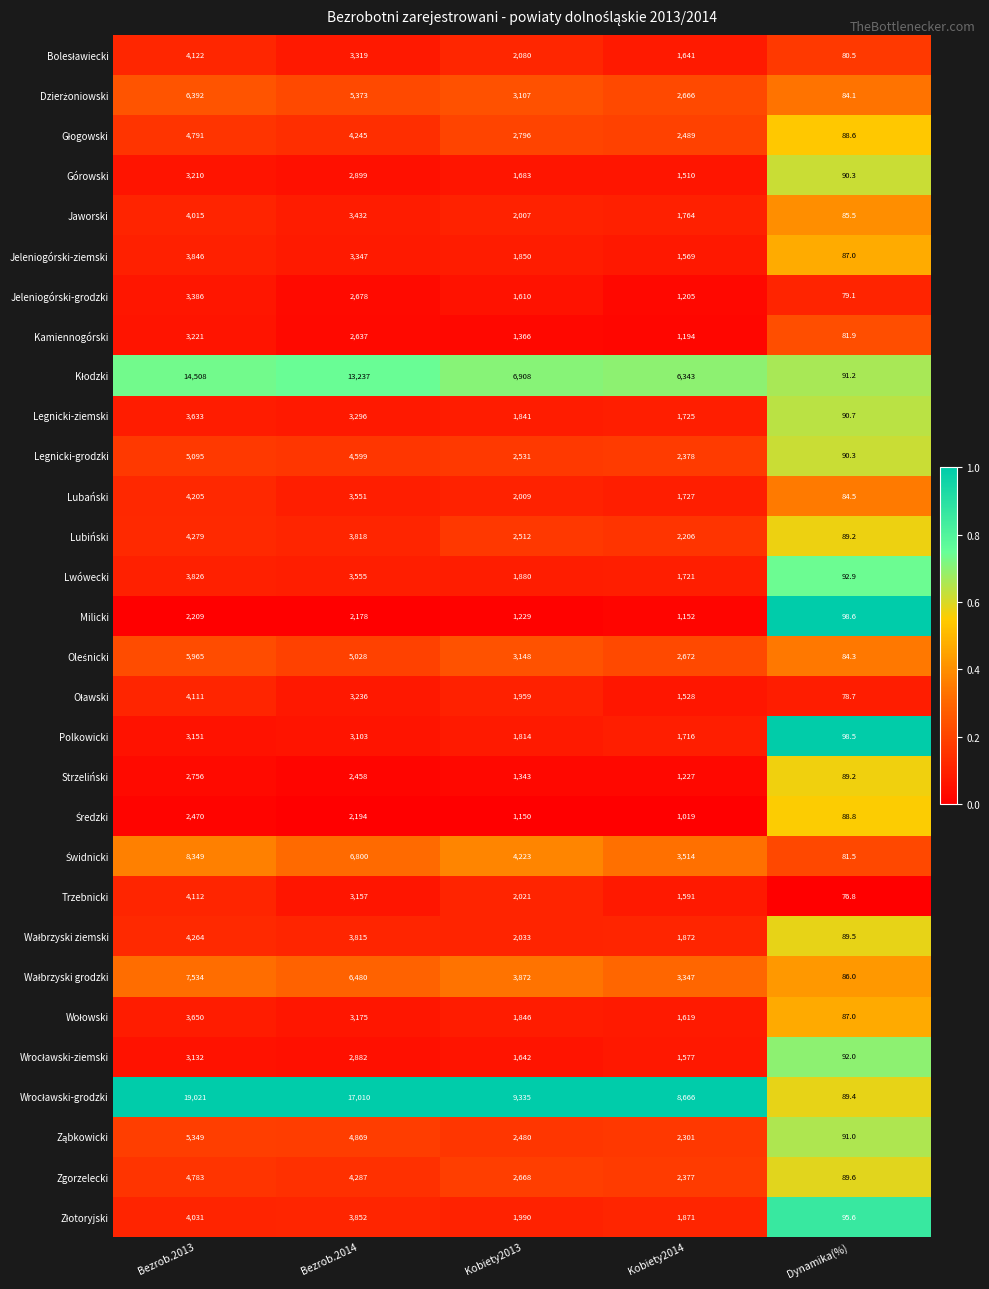

Where does the Jaworski series first go above 2007?

Bezrob.2013